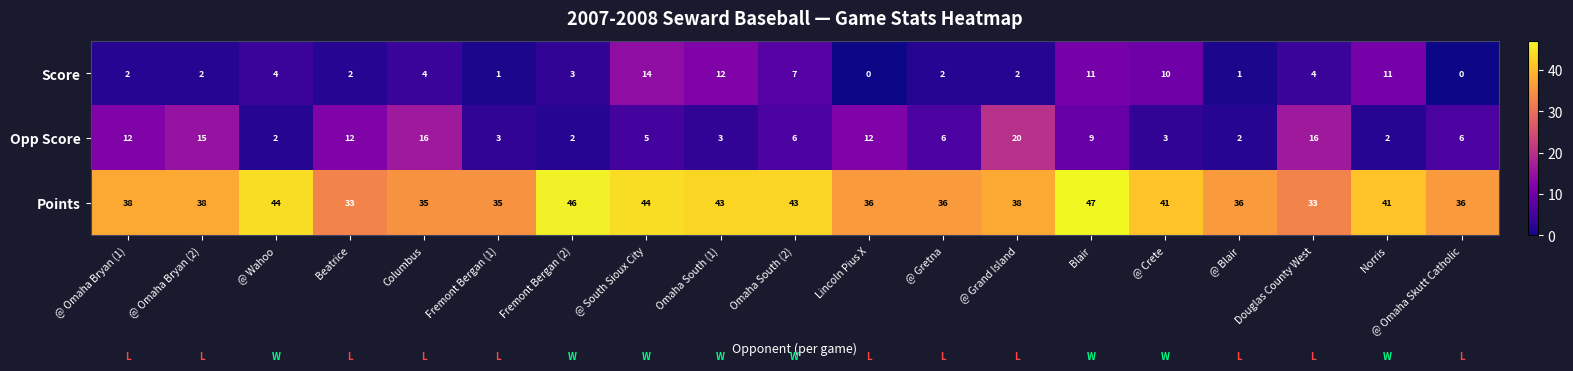

What is the difference between the maximum and minimum values in the Points series?

14